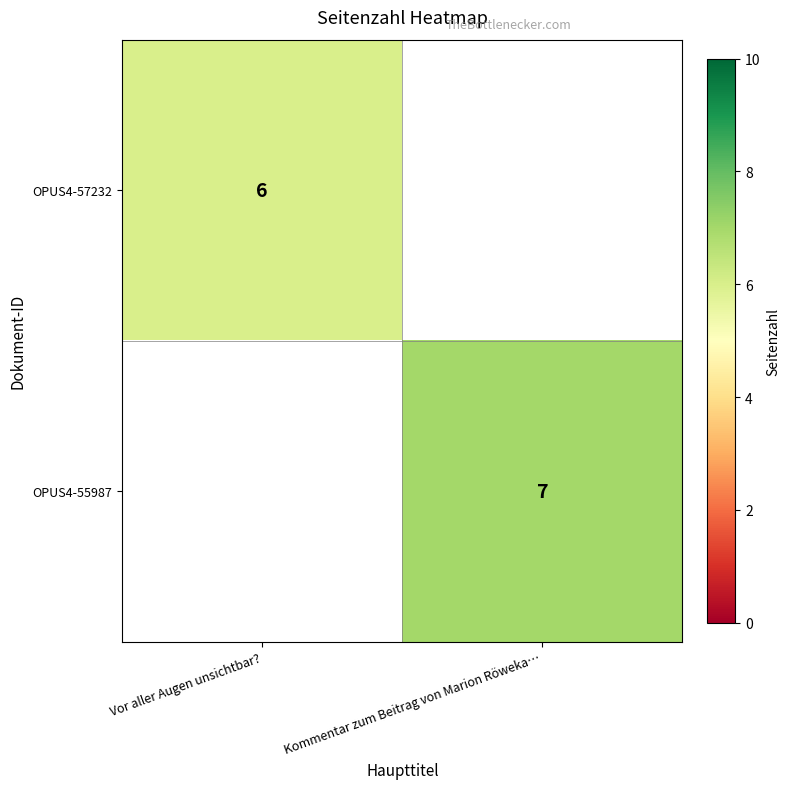

Between Vor aller Augen unsichtbar? and Kommentar zum Beitrag von Marion Röweka…, which is larger?

Vor aller Augen unsichtbar?